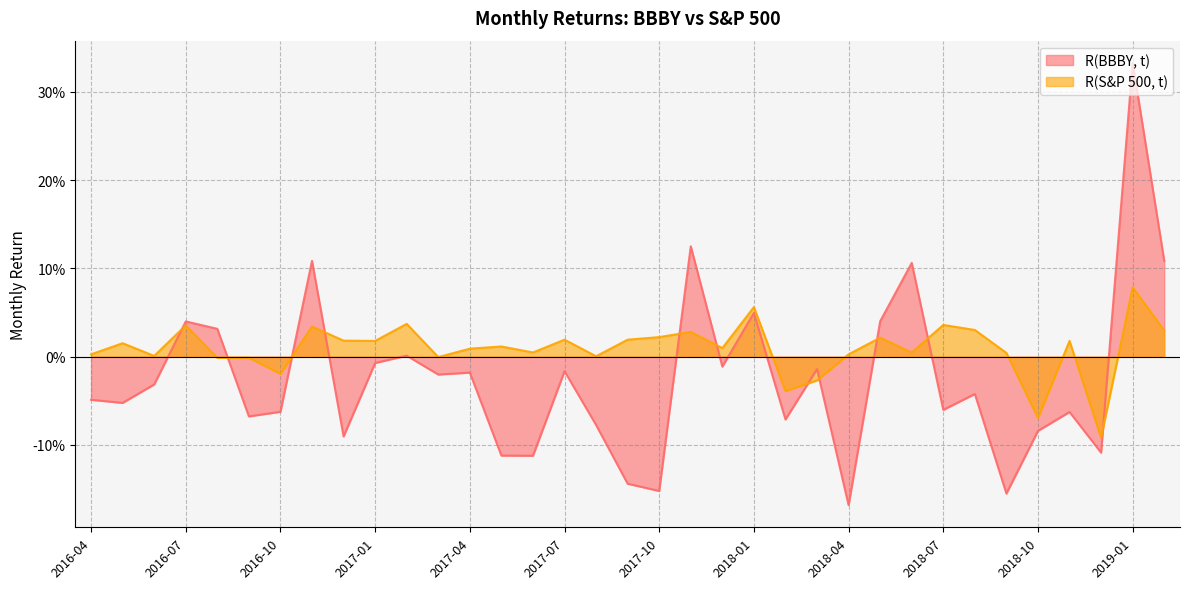

What are all the series names shown in the legend?

R(BBBY, t), R(S&P 500, t)